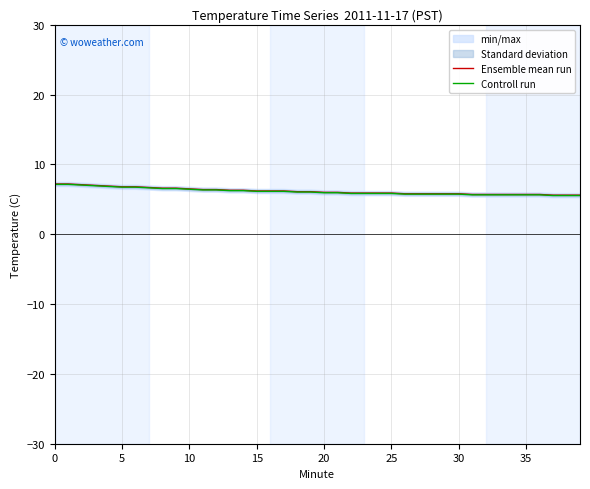

What is the highest value of the Controll run series?

7.2